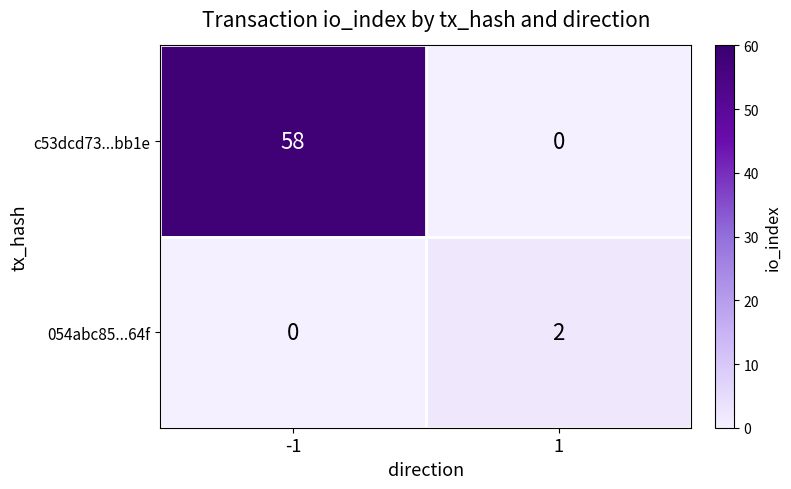

What is the sum of all c53dcd73...bb1e values?

58